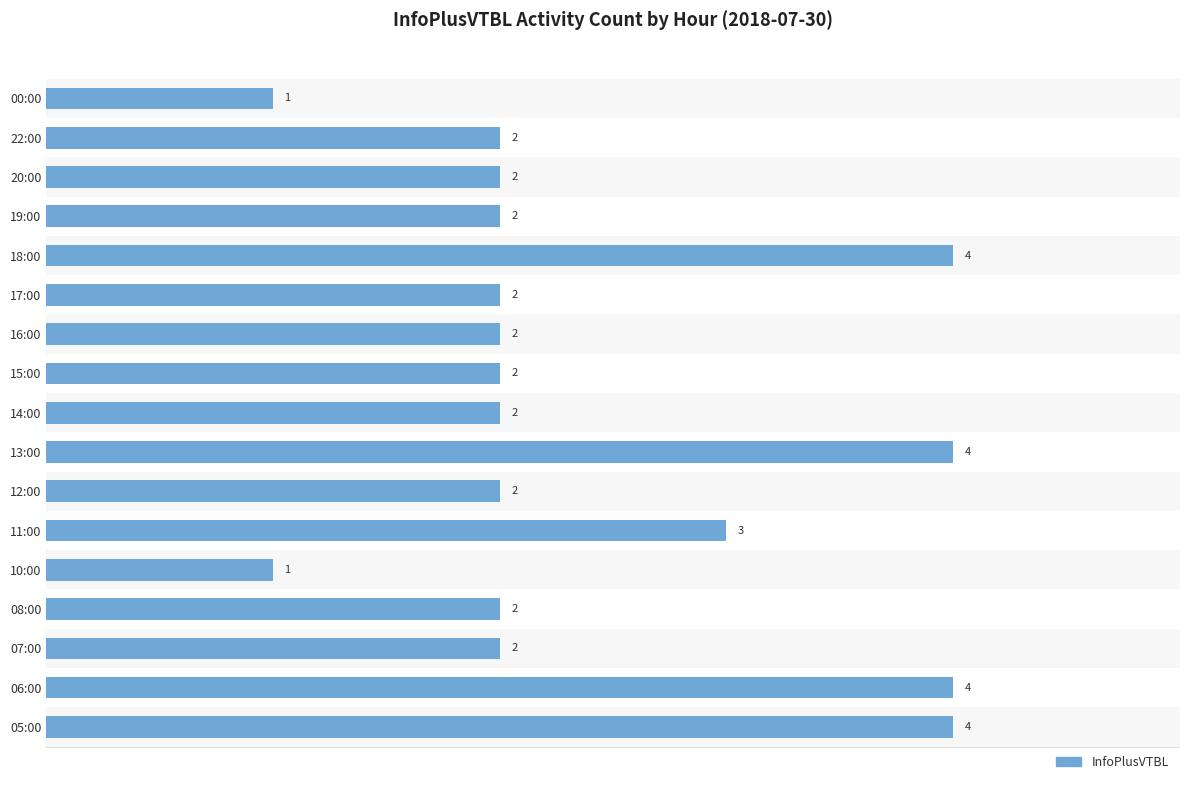

Reading left to right, extract all data points from this chart.

4	4	2	2	1	3	2	4	2	2	2	2	4	2	2	2	1